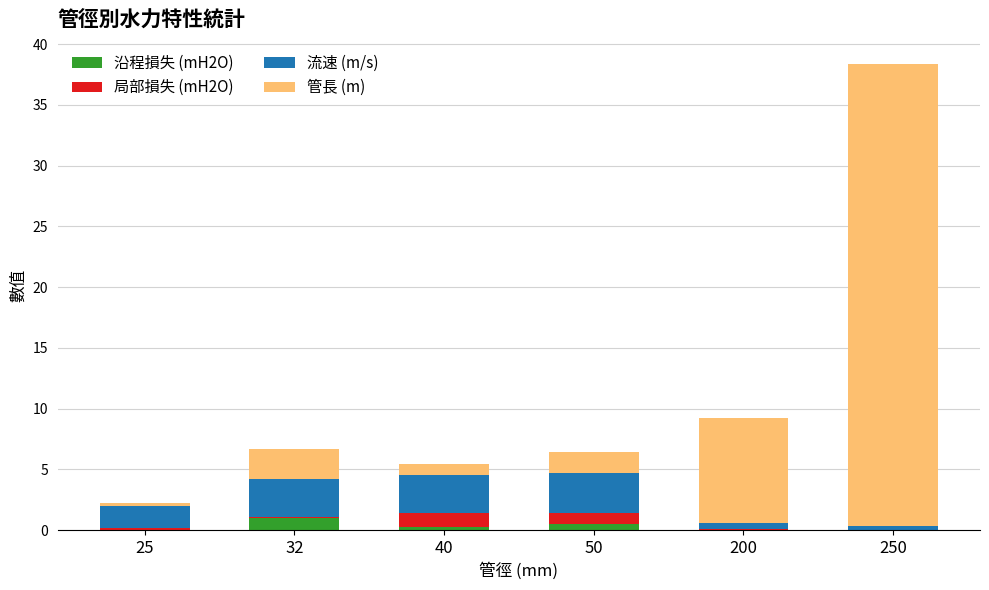

True or false: 沿程損失 (mH2O) has a value of 0.3 at 40.

True